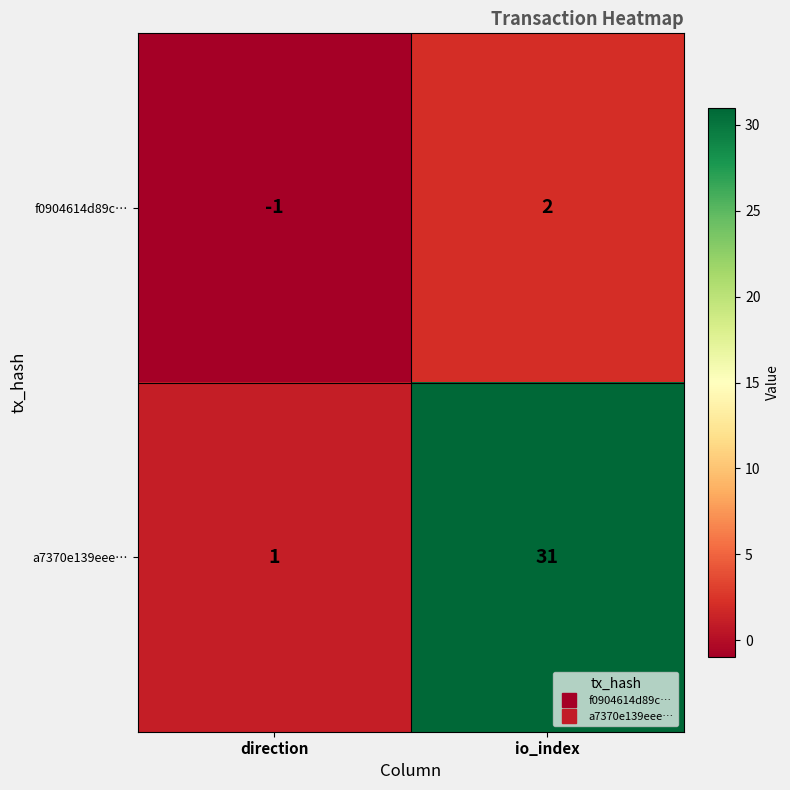

What is the sum of all a7370e139eee… values?

32